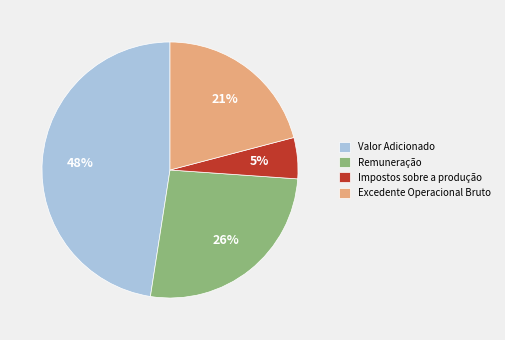

To the nearest percent, what is the average slice percentage?

25%